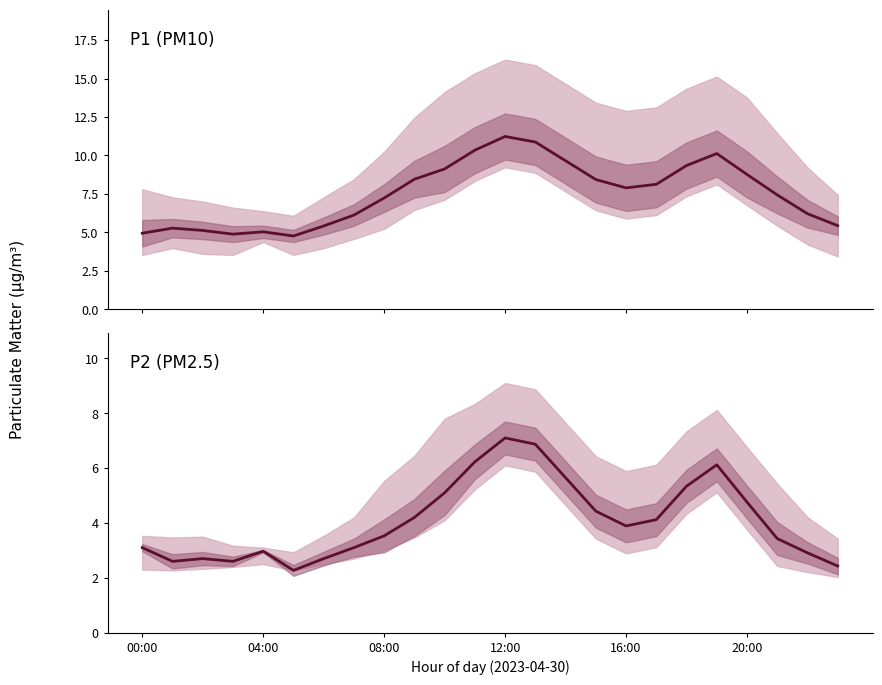

Which series has the largest total across all categories?

P1